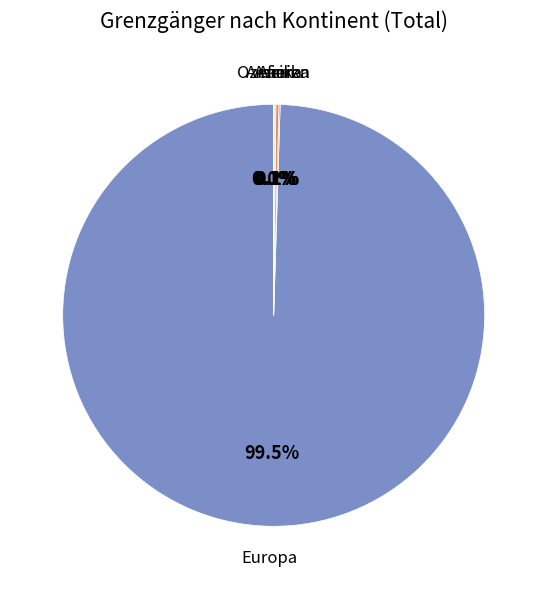

Which category has the biggest portion of the pie?

Europa